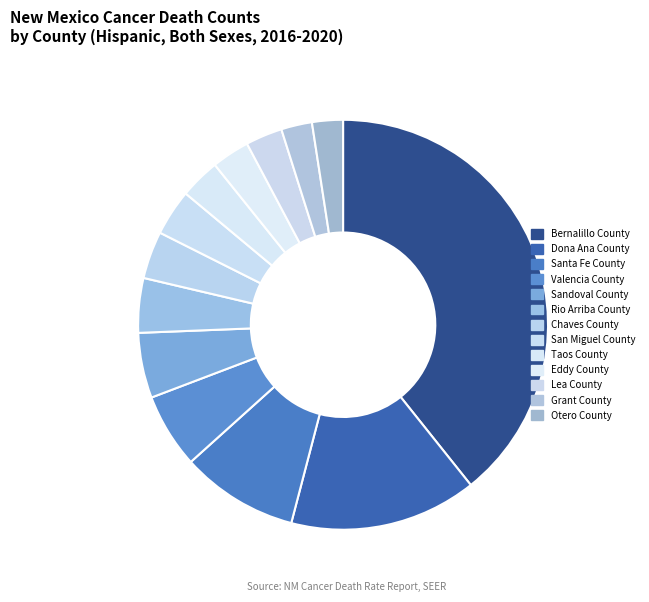

What is the change in value from Valencia County to Rio Arriba County?

-17